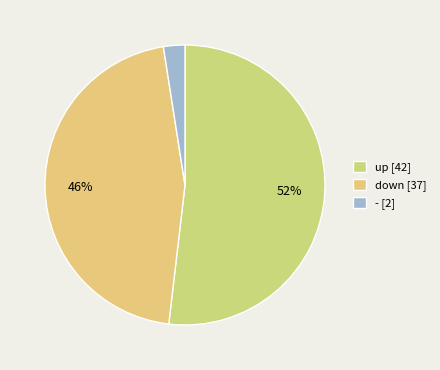

Between up and down, which is larger?

up